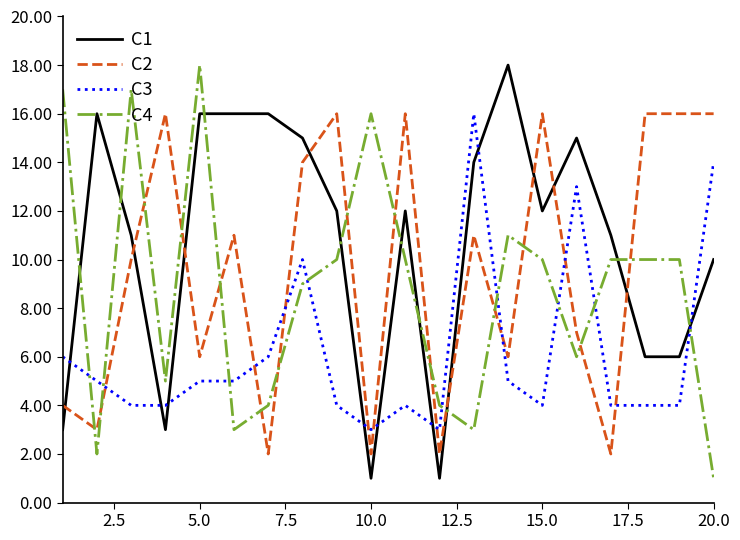

Rank the series by their average value, from lowest to highest.

C3, C4, C2, C1